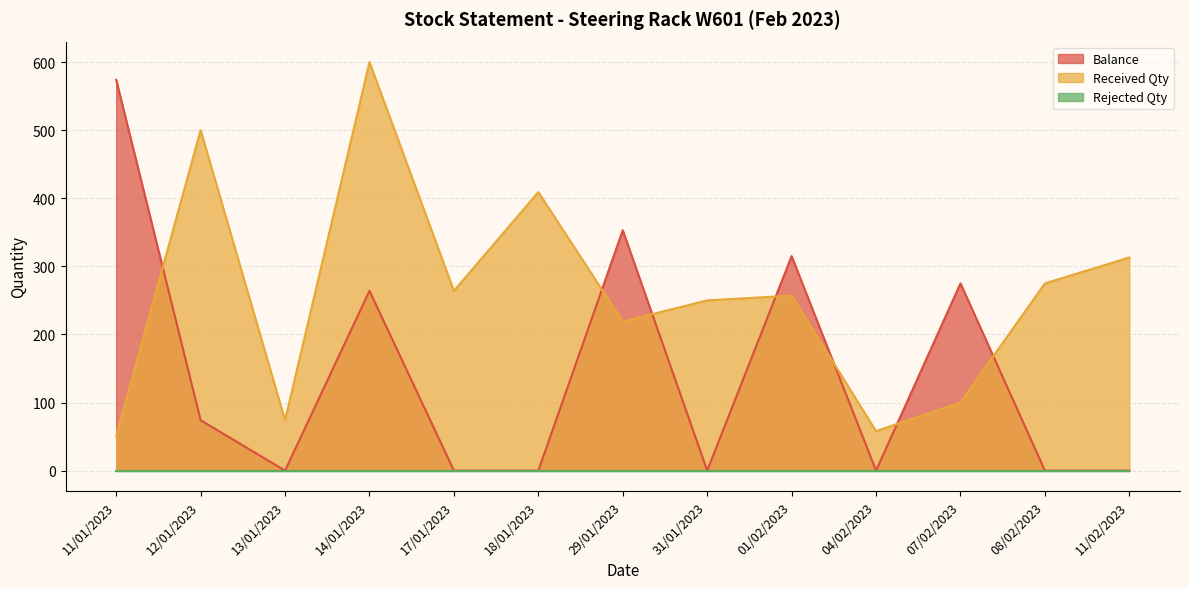

How many lines are shown in the chart?

3